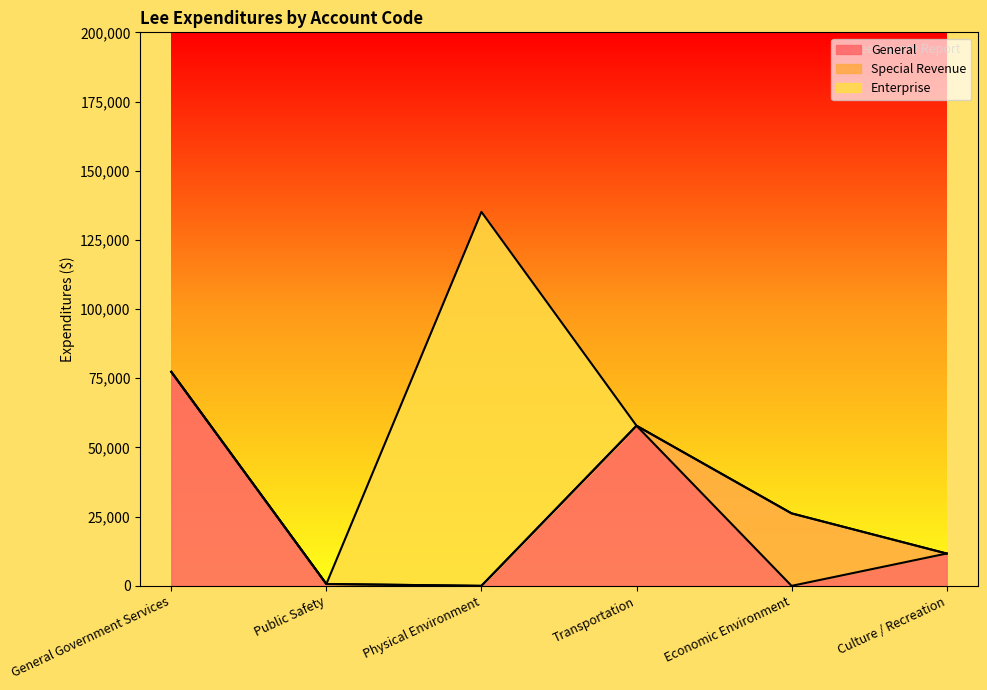

True or false: Enterprise and Special Revenue cross at least once.

False